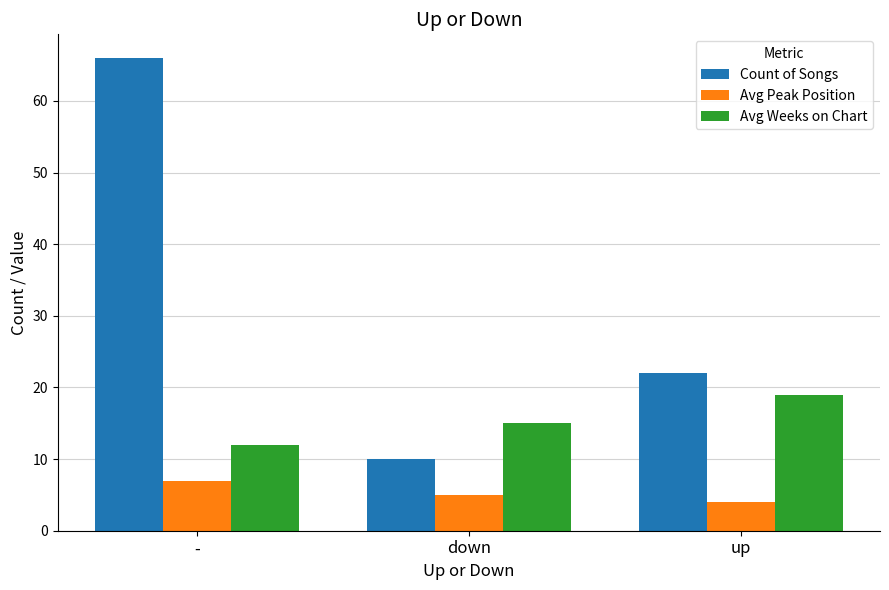

What value does the Count of Songs series have at up?

22